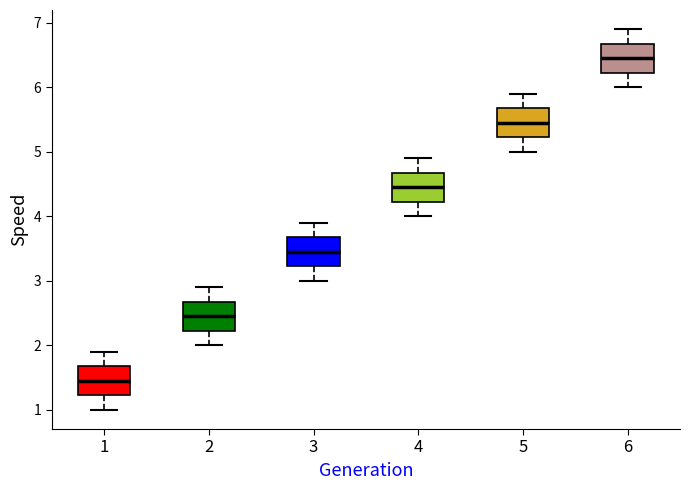

Reading left to right, read every box against the y-axis: the position of its median line, the range the box covers, and the ends of its whiskers. The values are not printed on the chart, so give them approximately, as read against the axis.

1: median 1.5, box 1.2 to 1.7, whiskers 1.0 to 1.9
2: median 2.5, box 2.2 to 2.7, whiskers 2.0 to 2.9
3: median 3.5, box 3.2 to 3.7, whiskers 3.0 to 3.9
4: median 4.5, box 4.2 to 4.7, whiskers 4.0 to 4.9
5: median 5.5, box 5.2 to 5.7, whiskers 5.0 to 5.9
6: median 6.5, box 6.2 to 6.7, whiskers 6.0 to 6.9